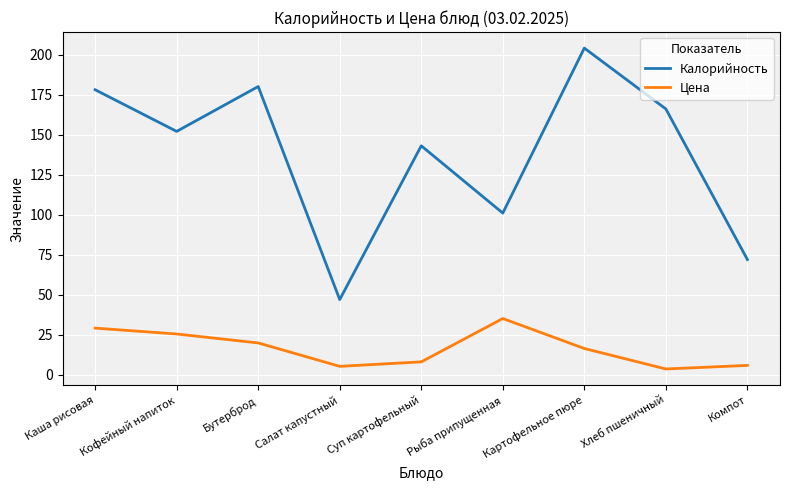

Rank the series by their average value, from lowest to highest.

Цена, Калорийность